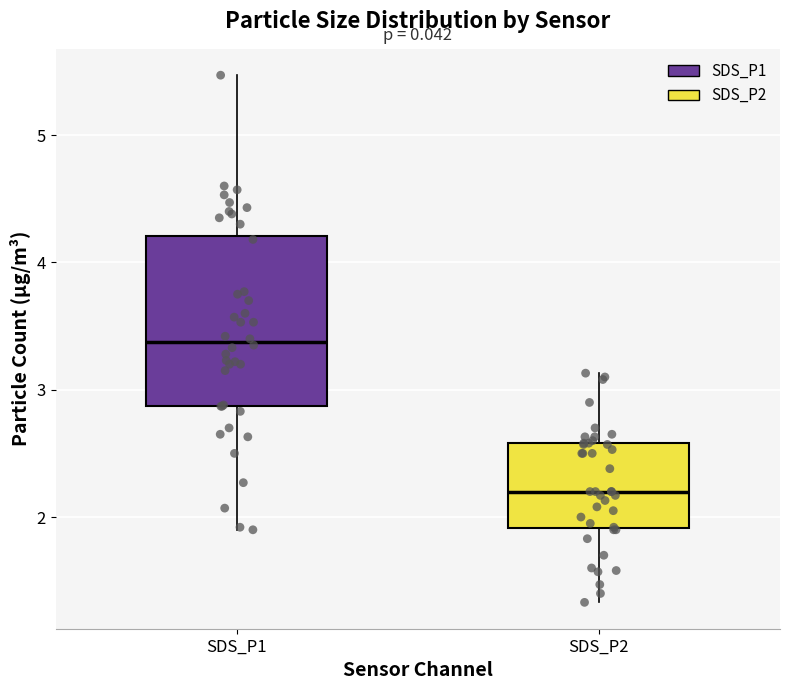

Where does the upper whisker of the box for SDS_P1 end on the y-axis? The values are not printed on the chart, so give them approximately, as read against the axis.

5.5